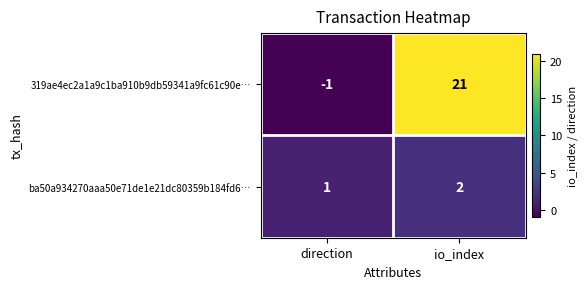

What is the smallest value displayed?

-1